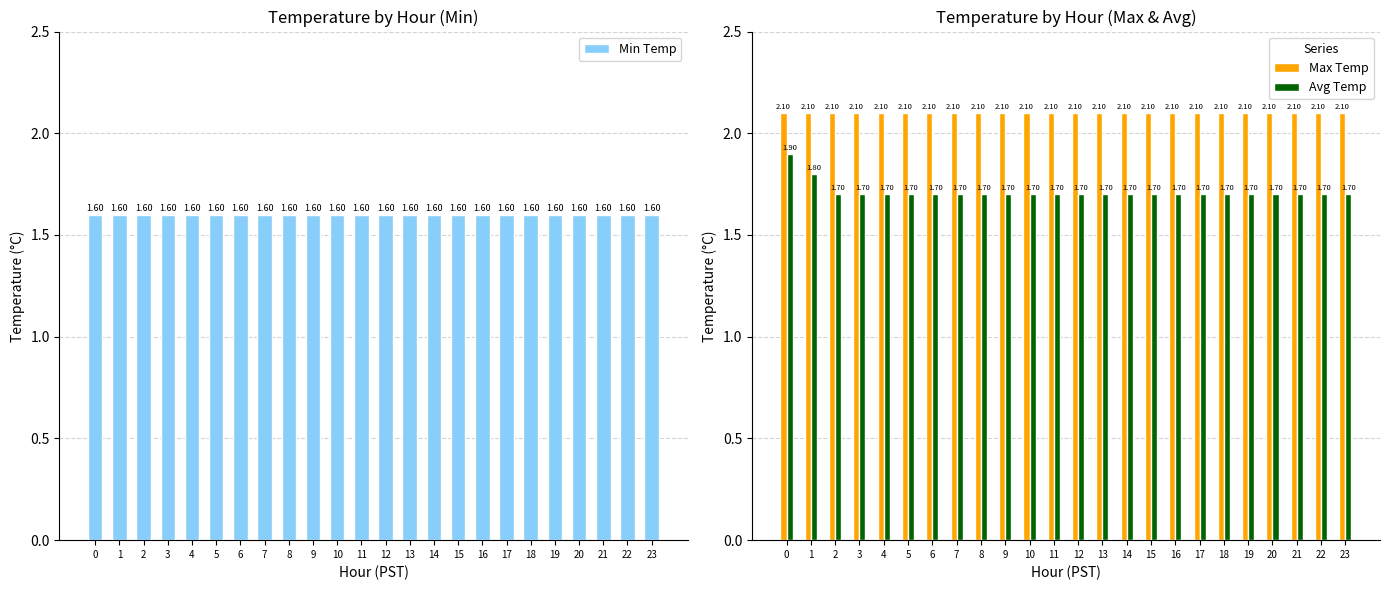

Is it true that Avg Temp equals 1.7 at 10?

True